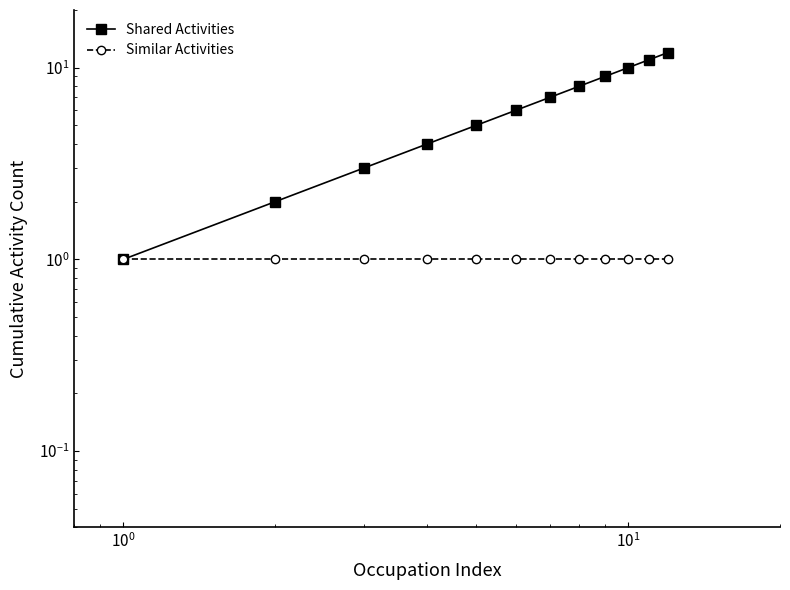

How many lines are shown in the chart?

2